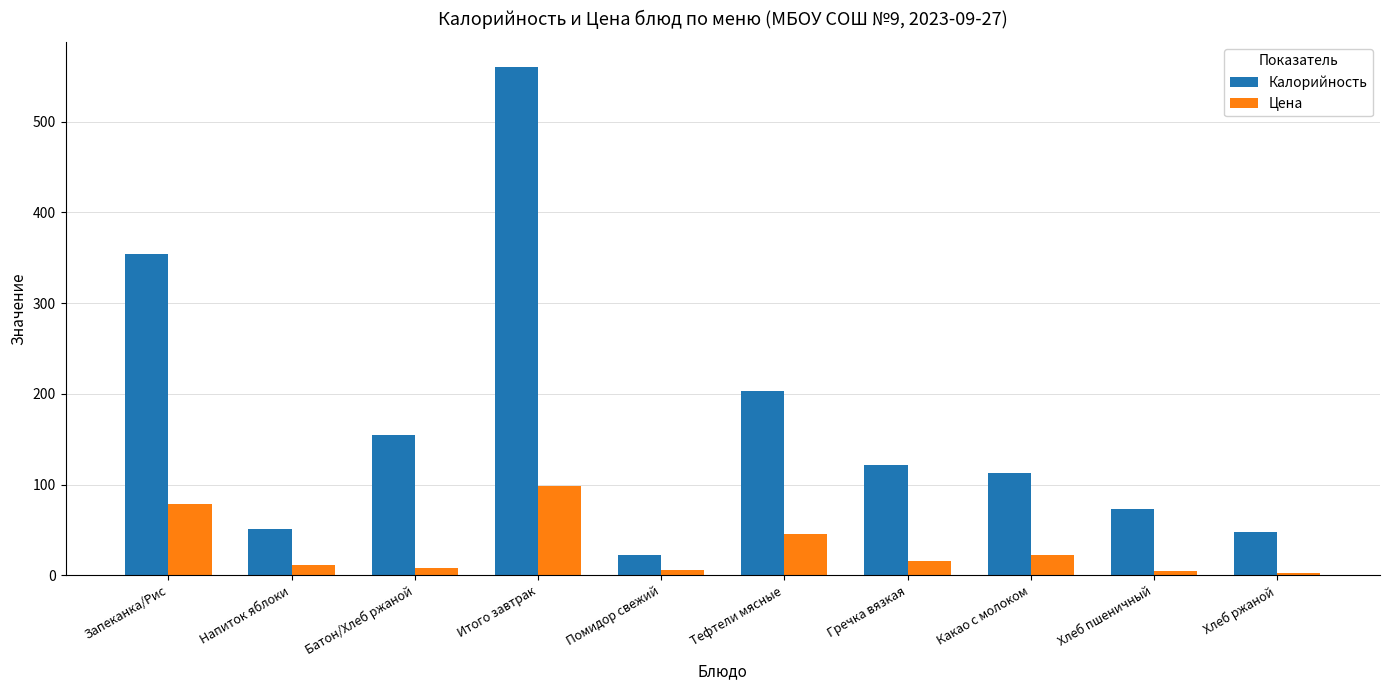

What is the greatest value displayed?

560